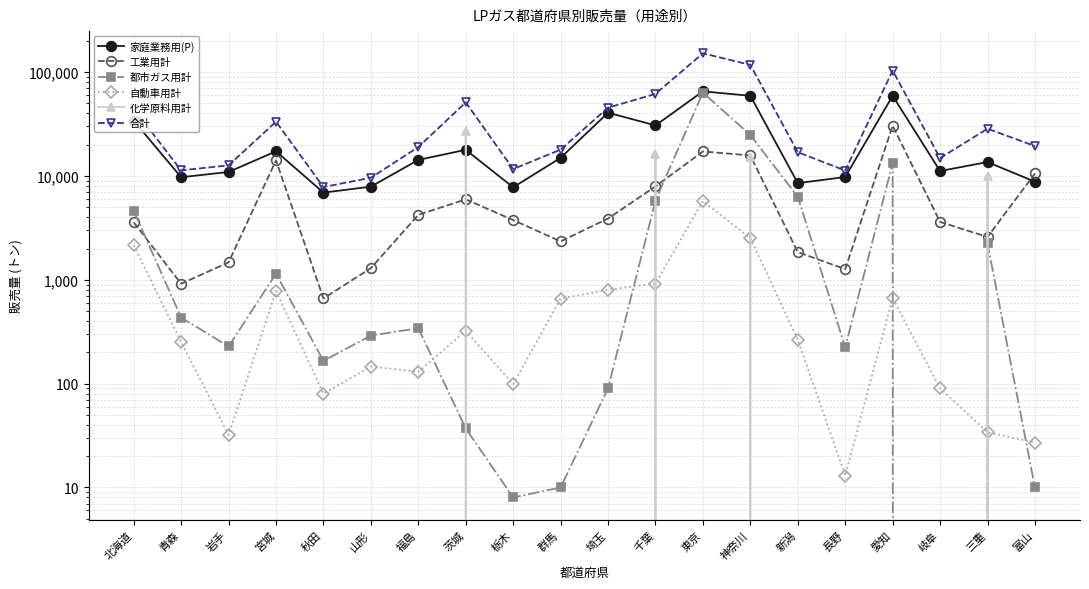

Which series has the largest total across all categories?

合計